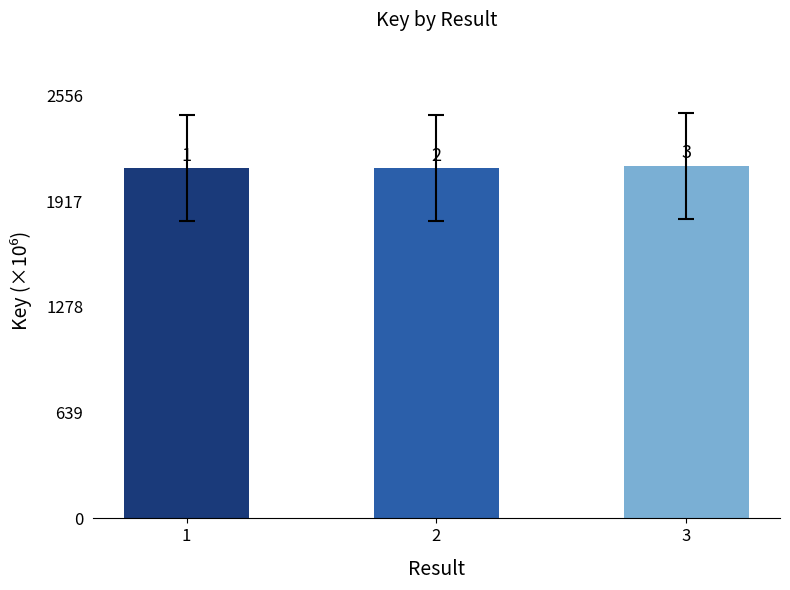

Does the chart contain any negative values?

No